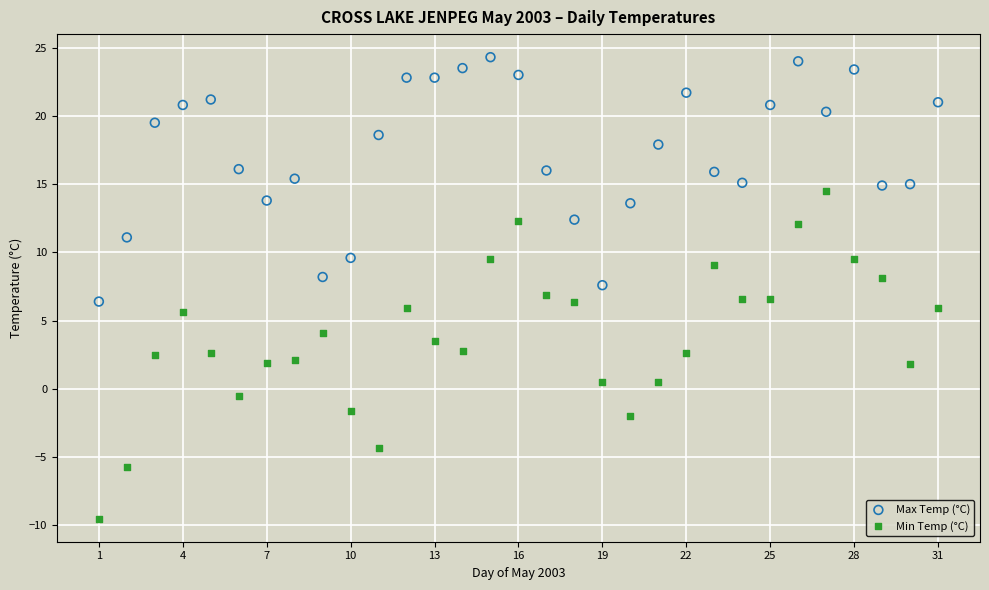

Which series contains the lowest Y value?

Min Temp (°C)